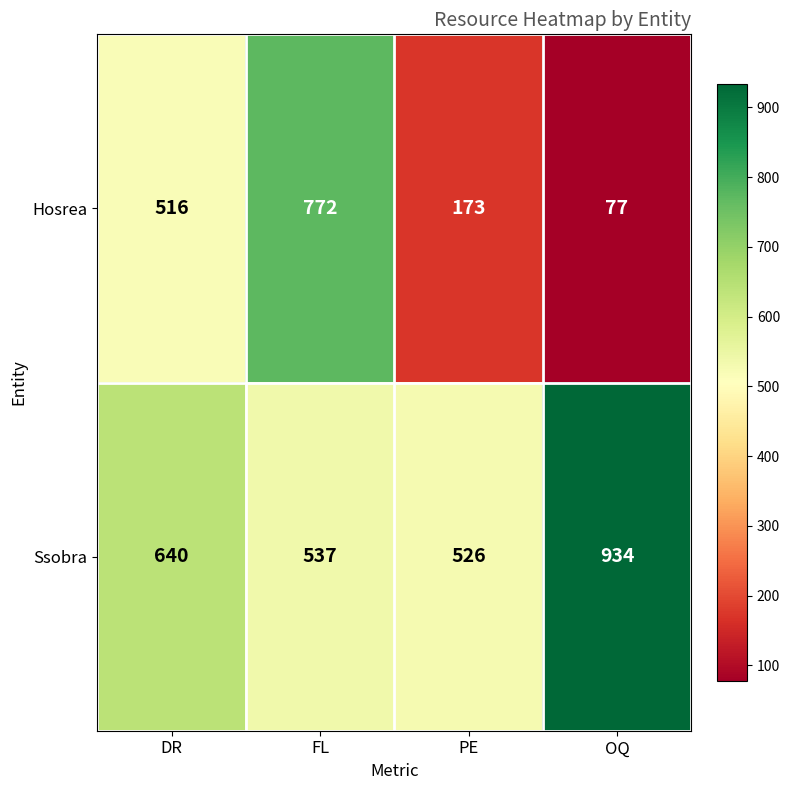

At FL, list the series in order from smallest to largest.

Ssobra, Hosrea